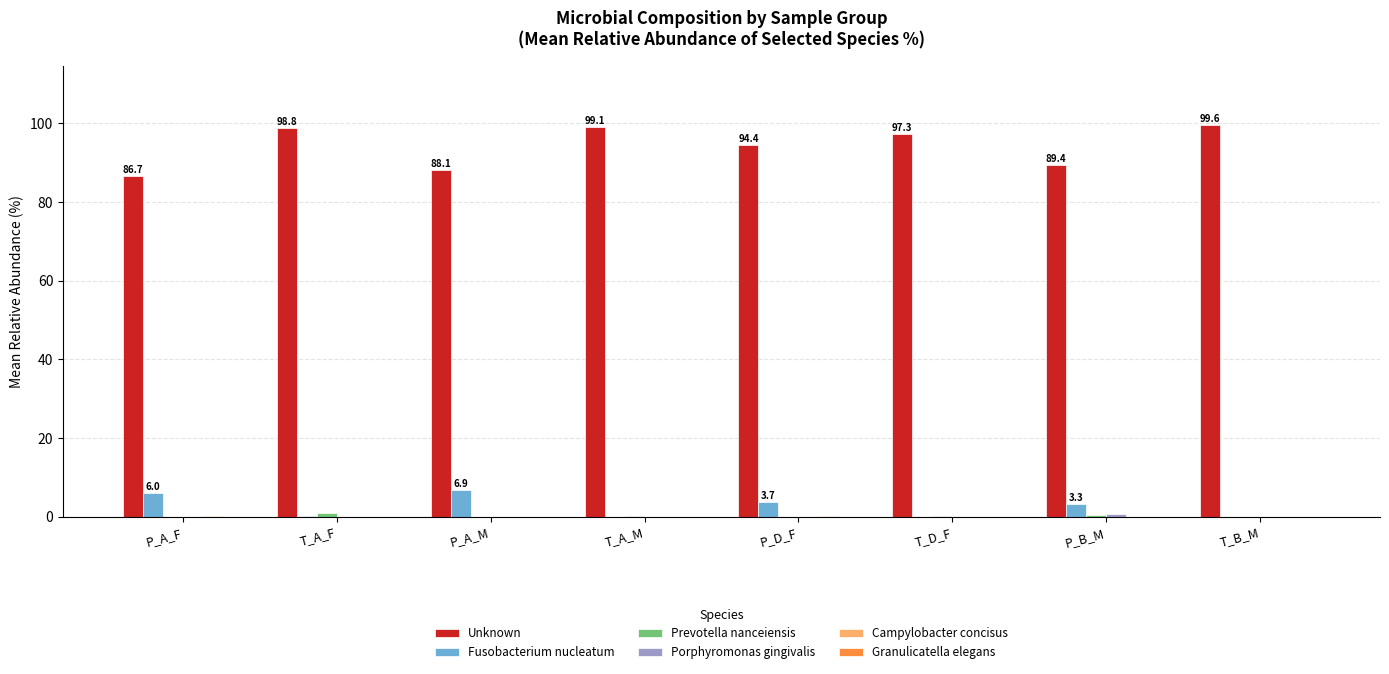

Is it true that Unknown equals 30.8 at T_D_F?

False